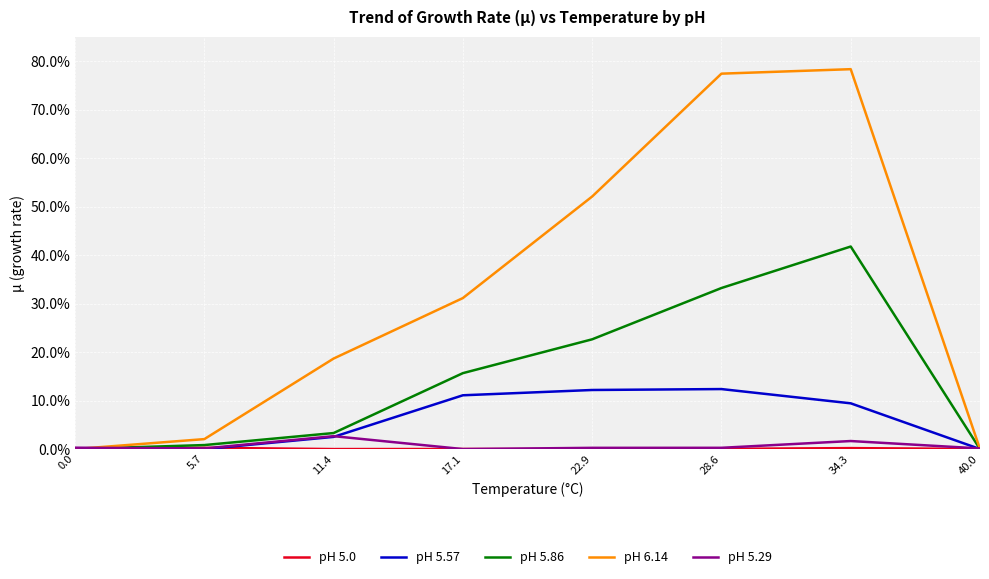

Which category has the lowest value across all series?

11.4